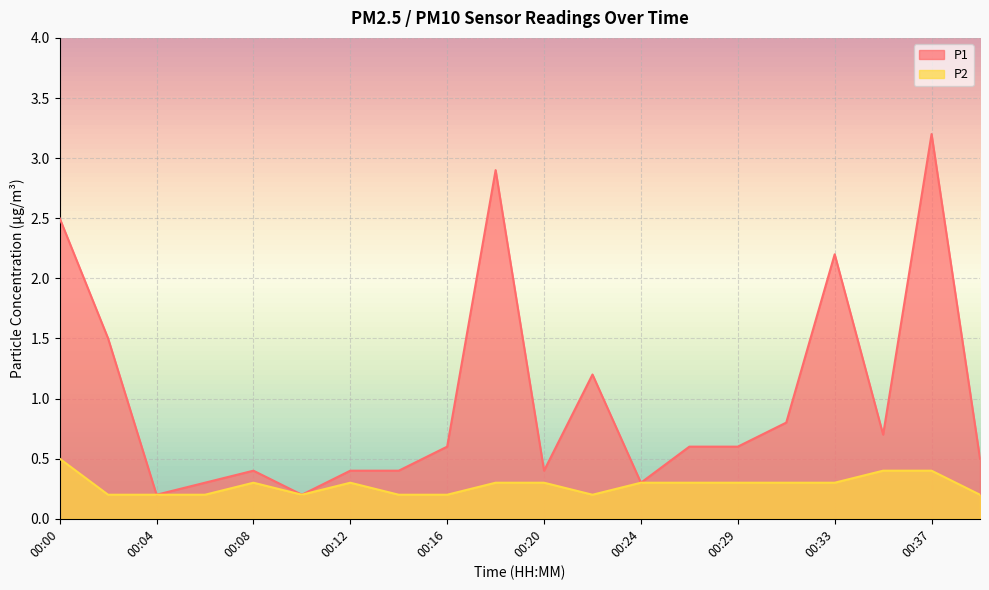

What are all the series names shown in the legend?

P1, P2